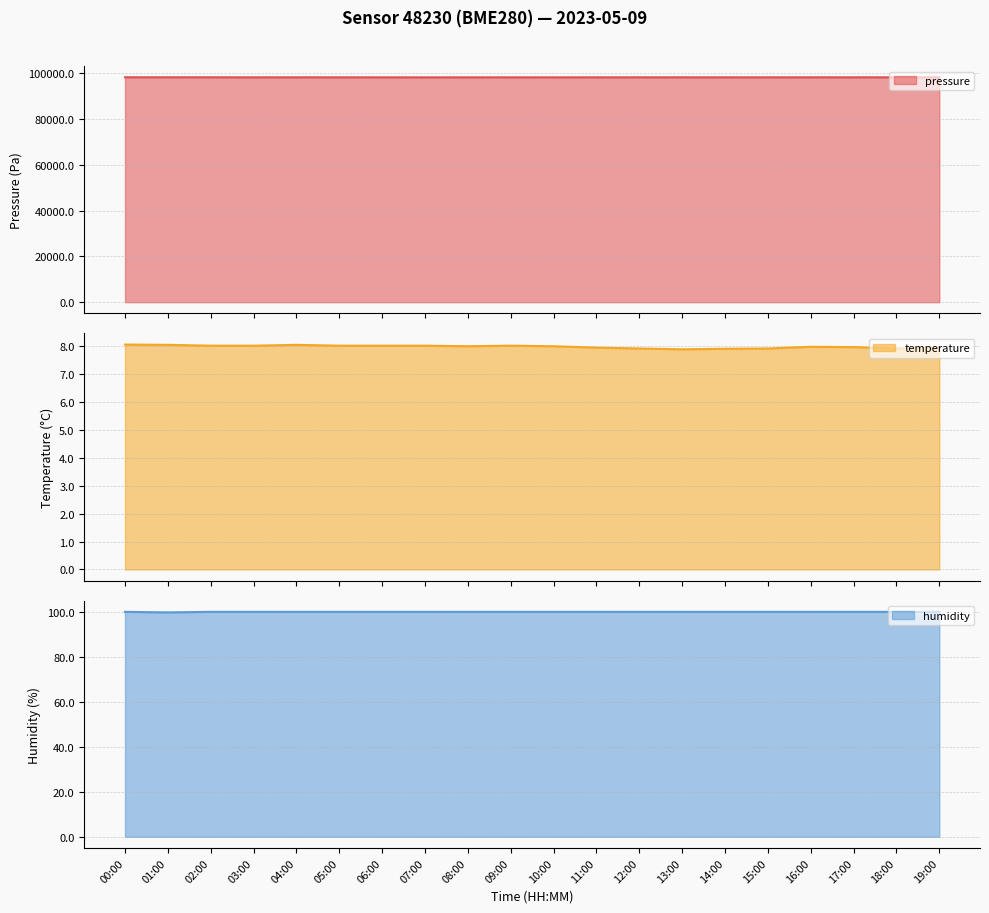

Reading left to right, extract all data points from this chart.

pressure: 00:00=98333.6	01:00=98329.3	02:00=98325.2	03:00=98314.7	04:00=98319.7	05:00=98313.9	06:00=98304.2	07:00=98298.2	08:00=98301.8	09:00=98306.0	10:00=98303.5	11:00=98306.5	12:00=98319.0	13:00=98317.5	14:00=98317.4	15:00=98314.6	16:00=98318.5	17:00=98319.5	18:00=98319.0	19:00=98326.8
temperature: 00:00=8.0	01:00=8.0	02:00=8.0	03:00=8.0	04:00=8.0	05:00=8.0	06:00=8.0	07:00=8.0	08:00=8.0	09:00=8.0	10:00=8.0	11:00=7.9	12:00=7.9	13:00=7.9	14:00=7.9	15:00=7.9	16:00=8.0	17:00=8.0	18:00=7.9	19:00=7.9
humidity: 00:00=100.0	01:00=99.8	02:00=100.0	03:00=100.0	04:00=100.0	05:00=100.0	06:00=100.0	07:00=100.0	08:00=100.0	09:00=100.0	10:00=100.0	11:00=100.0	12:00=100.0	13:00=100.0	14:00=100.0	15:00=100.0	16:00=100.0	17:00=100.0	18:00=100.0	19:00=100.0